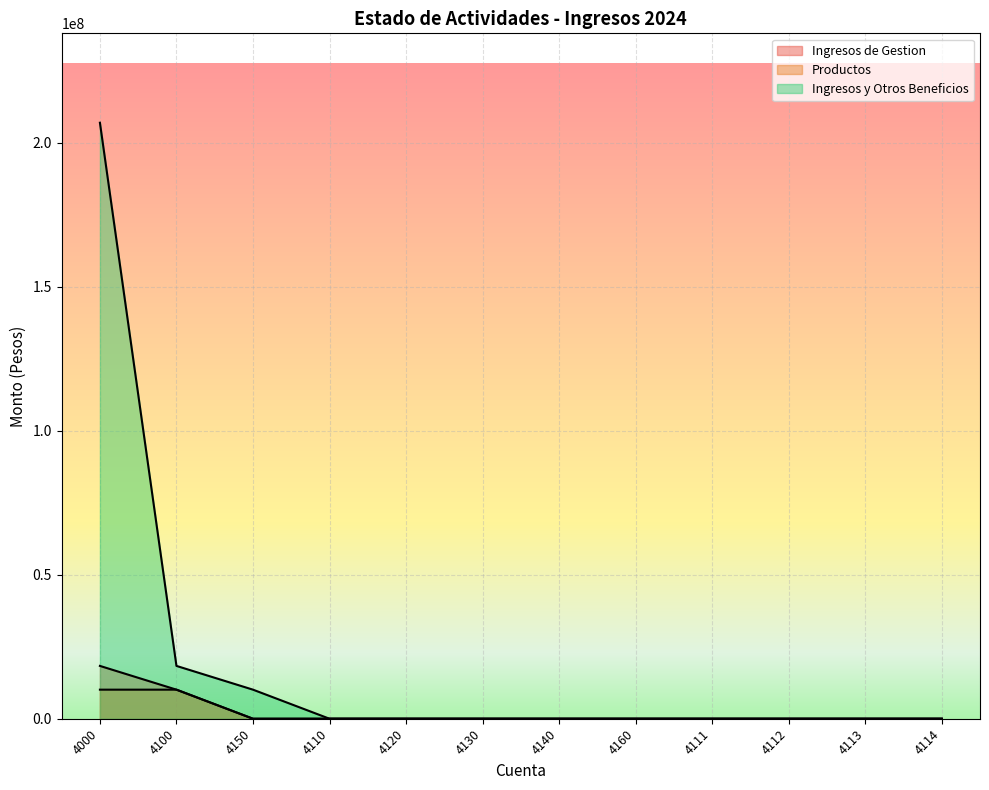

List the series in order of their peak value, highest first.

Ingresos y Otros Beneficios, Ingresos de Gestion, Productos